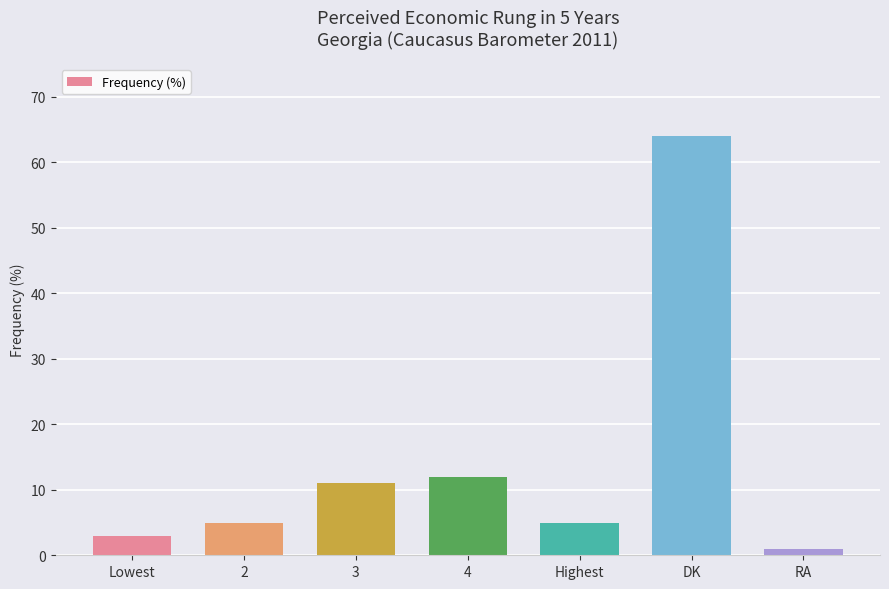

What is the difference between the maximum and second lowest values?

61